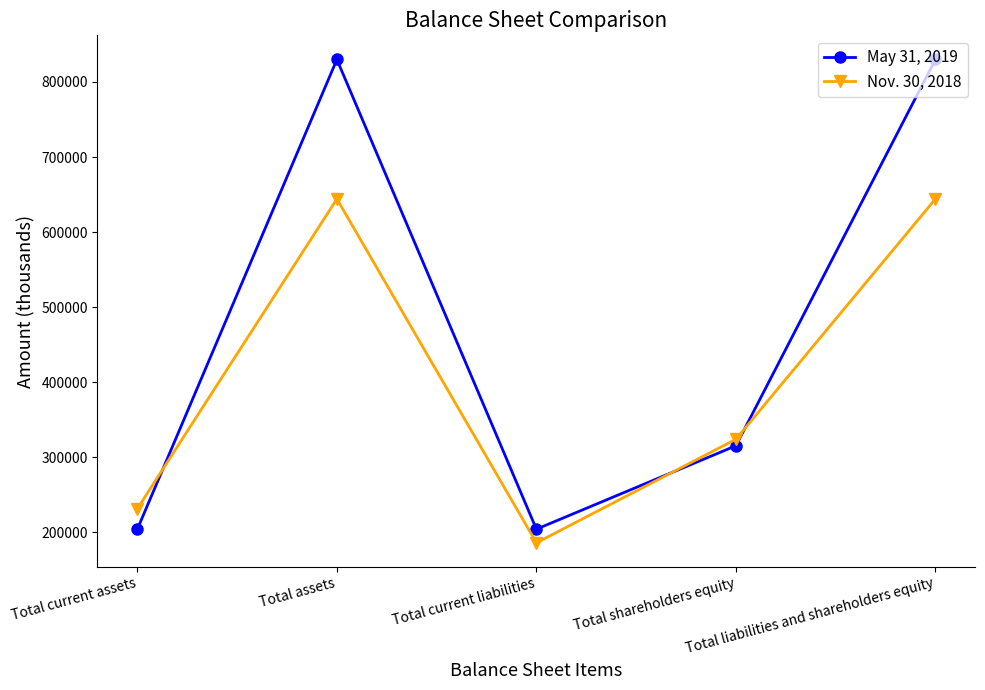

True or false: Nov. 30, 2018 and May 31, 2019 intersect in this chart.

True